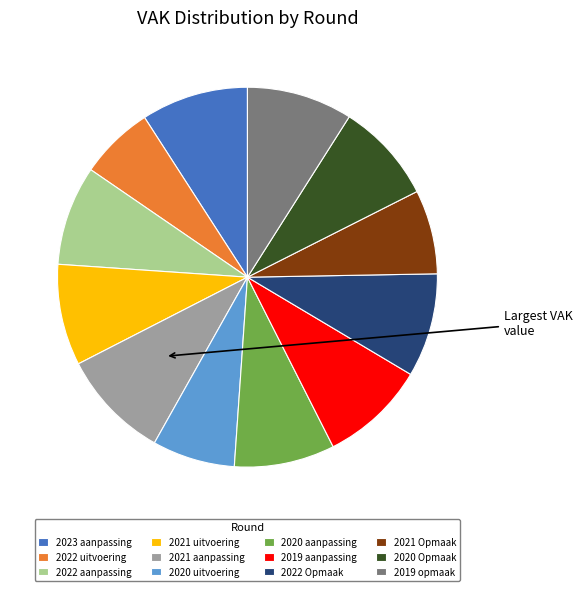

Does any single category account for the majority?

No